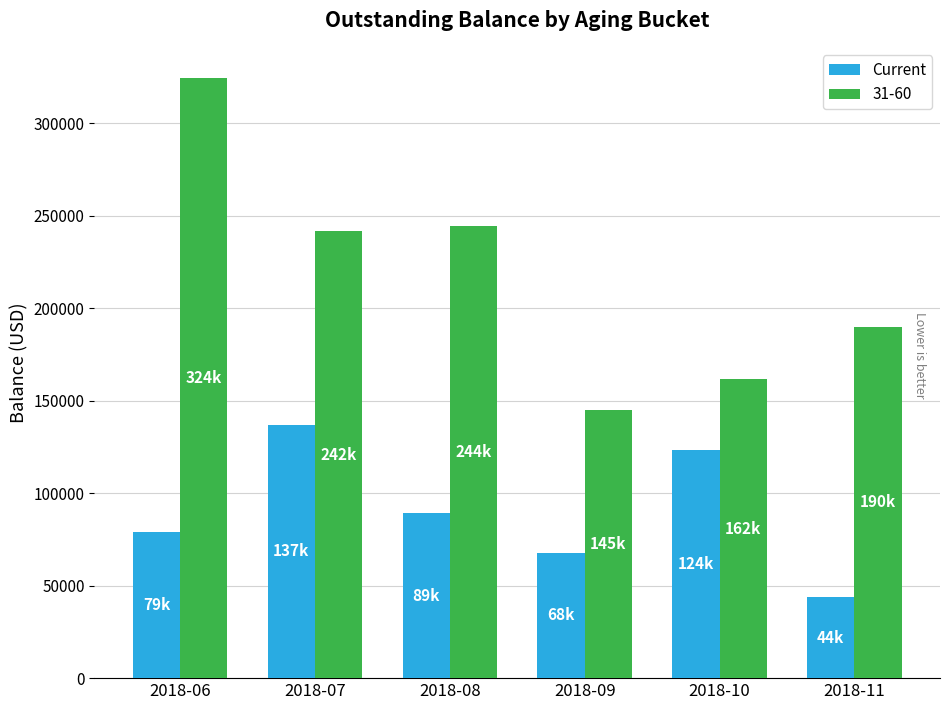

Which series has the widest spread of values?

31-60